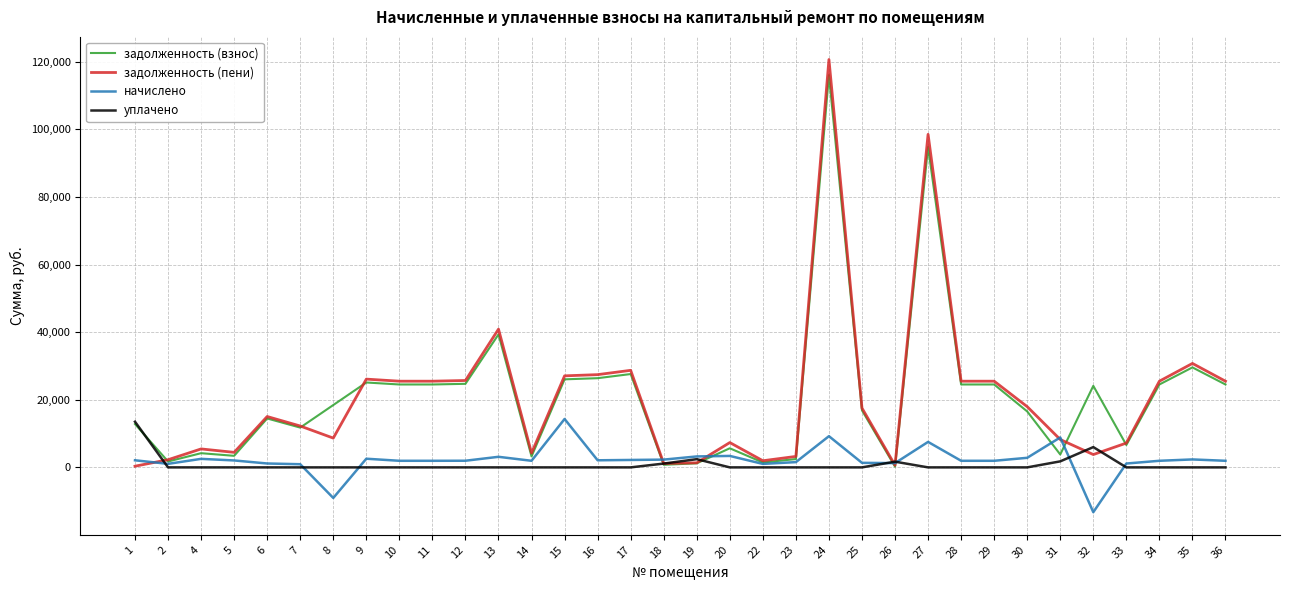

Which series changed the most between 13 and 34?

задолженность (пени)